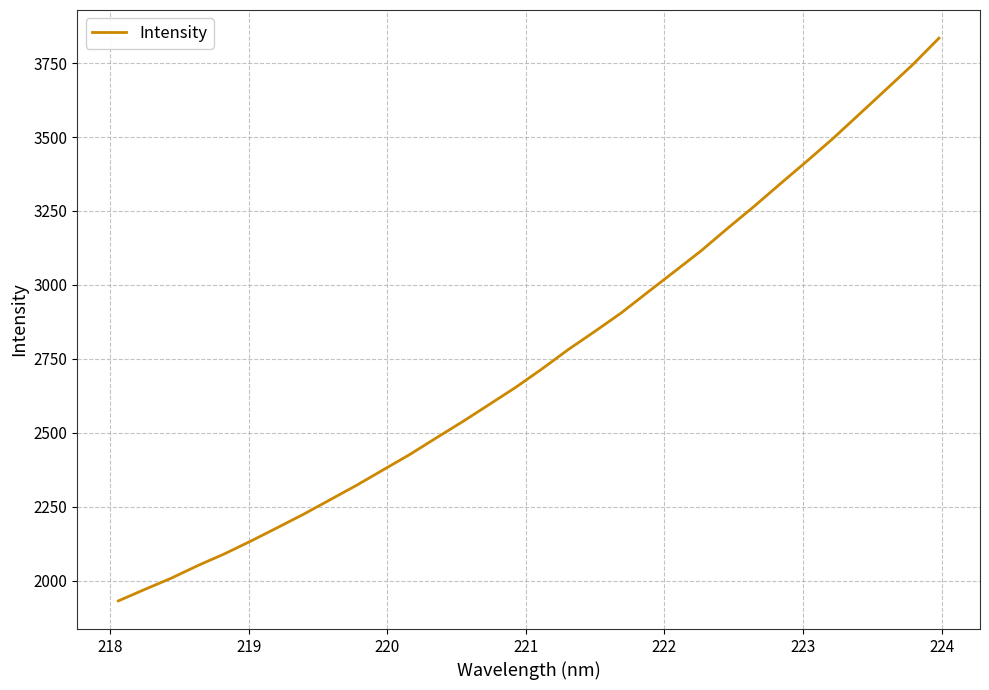

What is the sum of all values?

88164.2